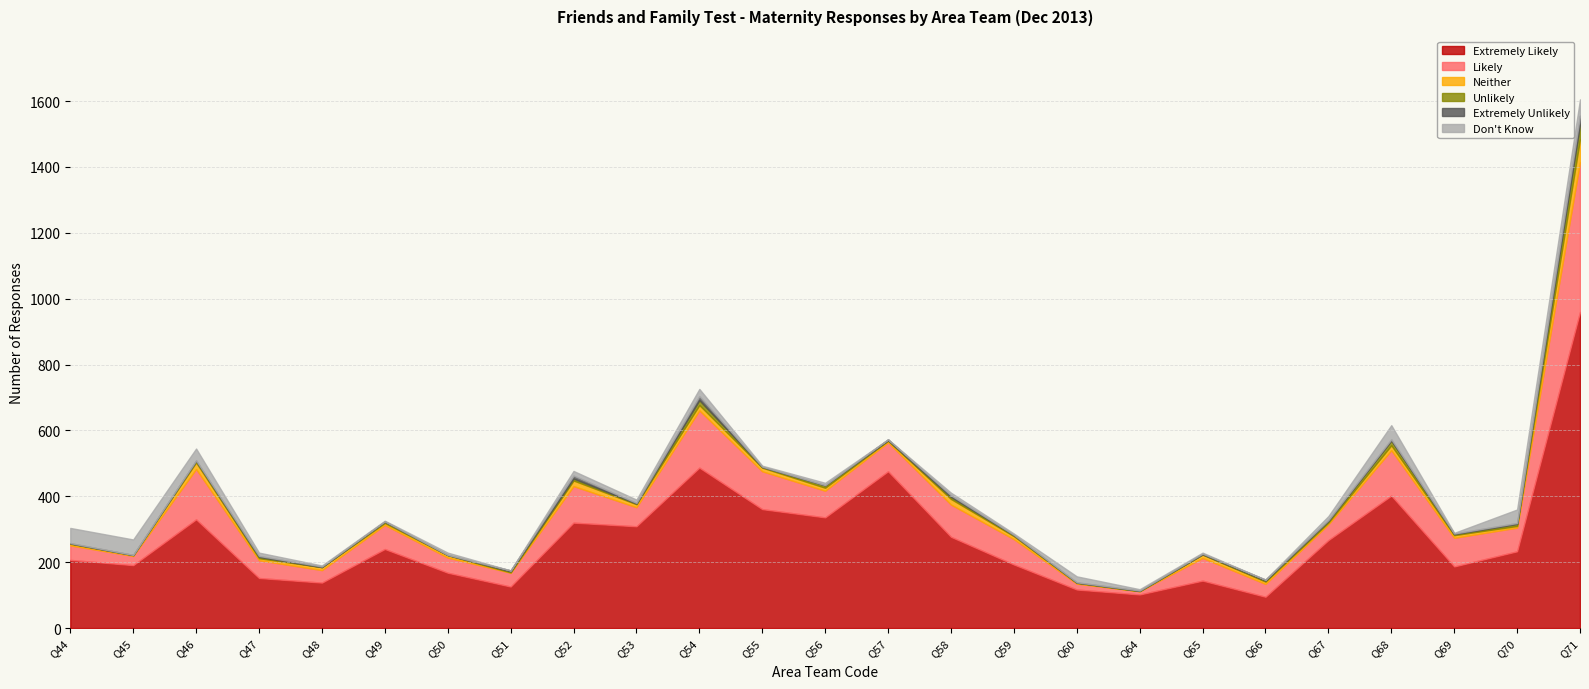

How many categories are shown in the chart?

25